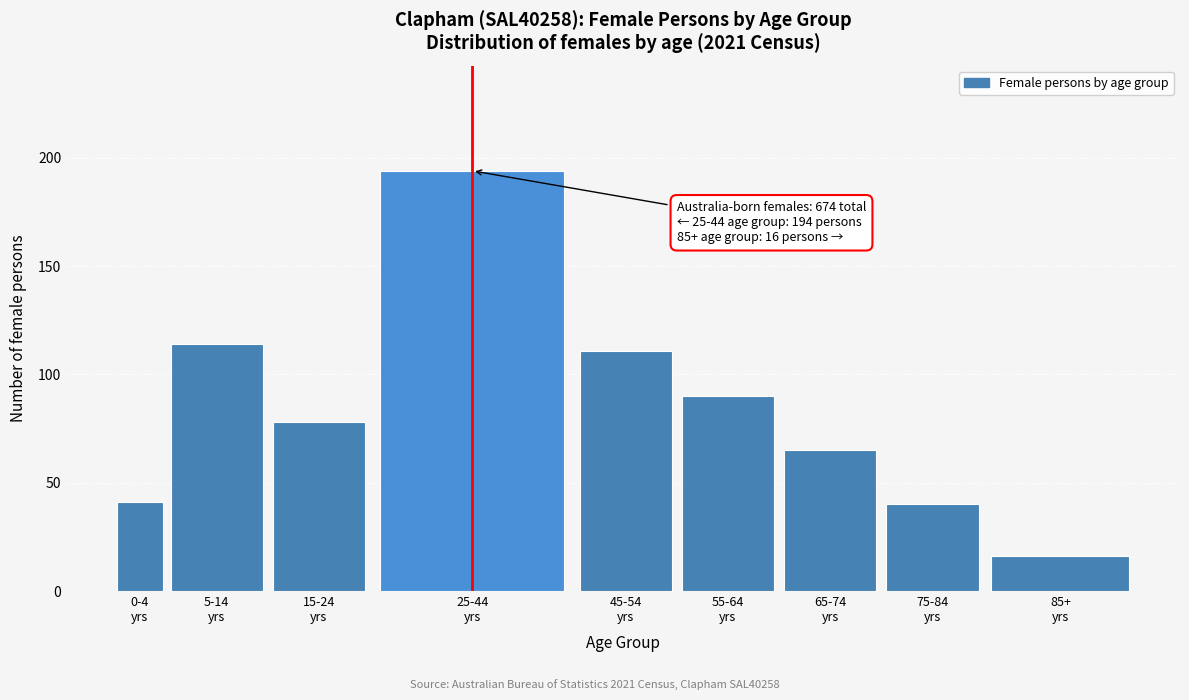

Reading left to right, list all the values displayed in this chart.

41	114	78	194	111	90	65	40	16